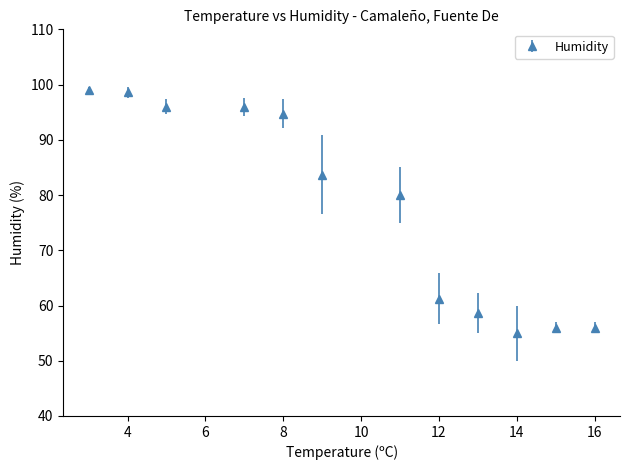

What is the value of the 12th point from the left?

56.0